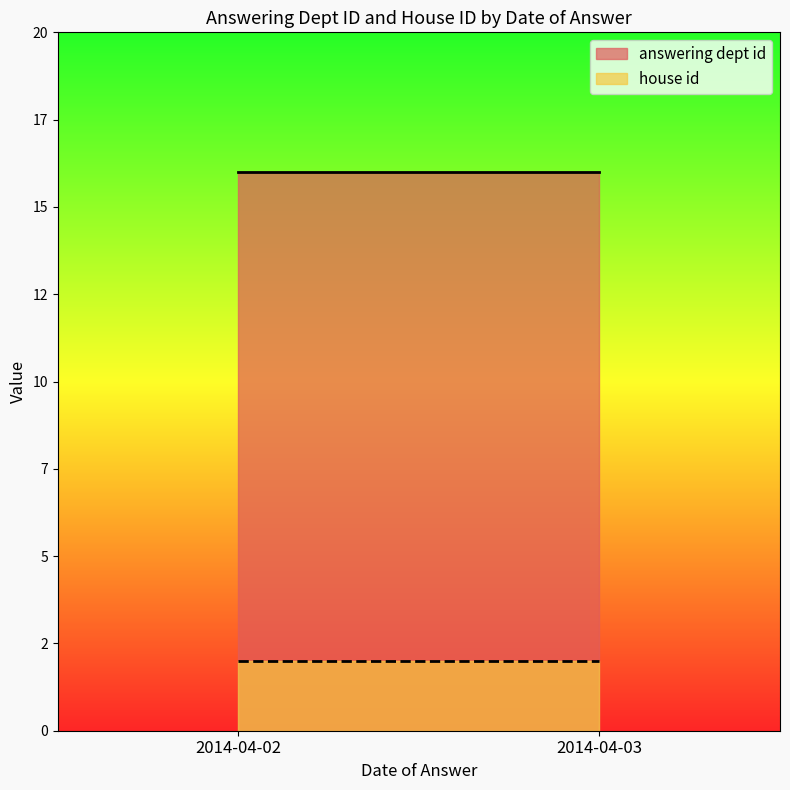

Which category has the highest value across all series?

2014-04-03